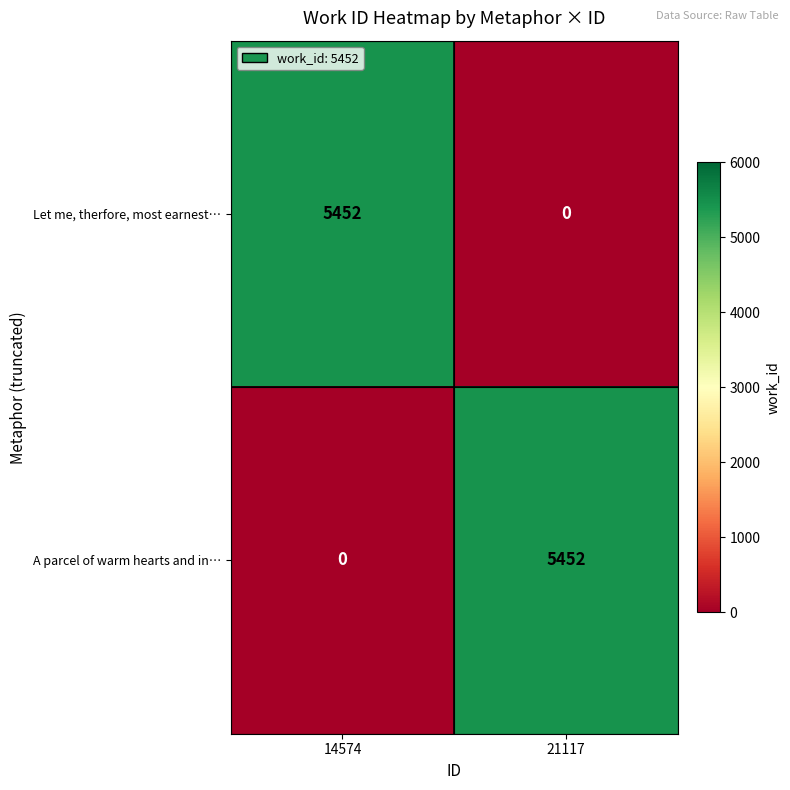

The Let me, therfore, most earnest… series shows 2881 at 21117. True or false?

False